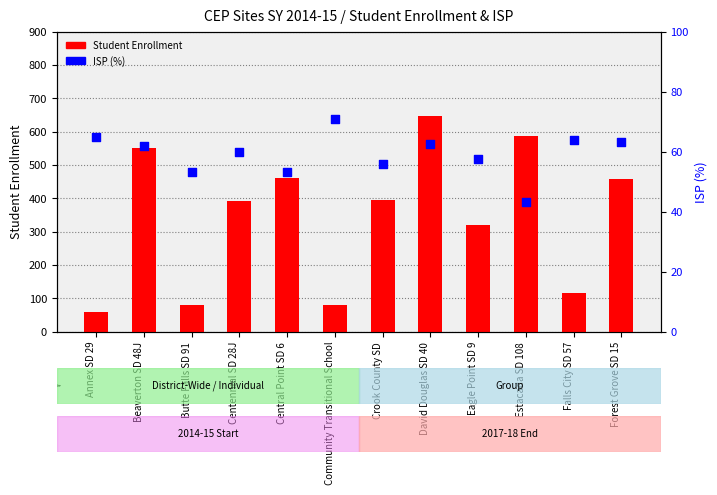

Which series has the largest total across all categories?

Student Enrollment